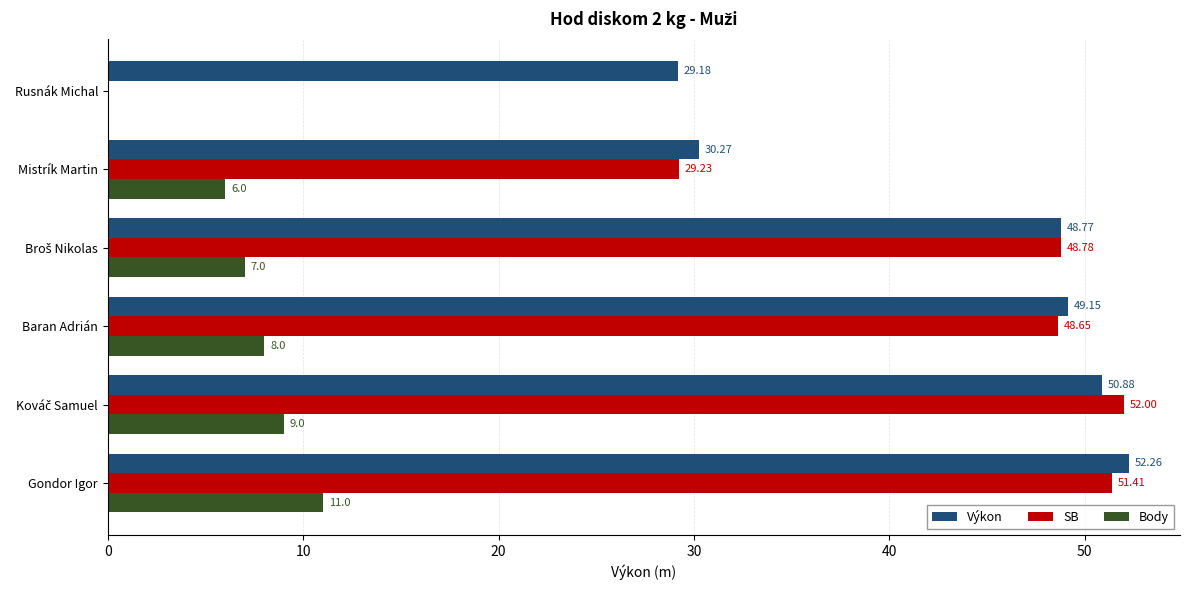

At which category is the sum across all series the highest?

Gondor Igor